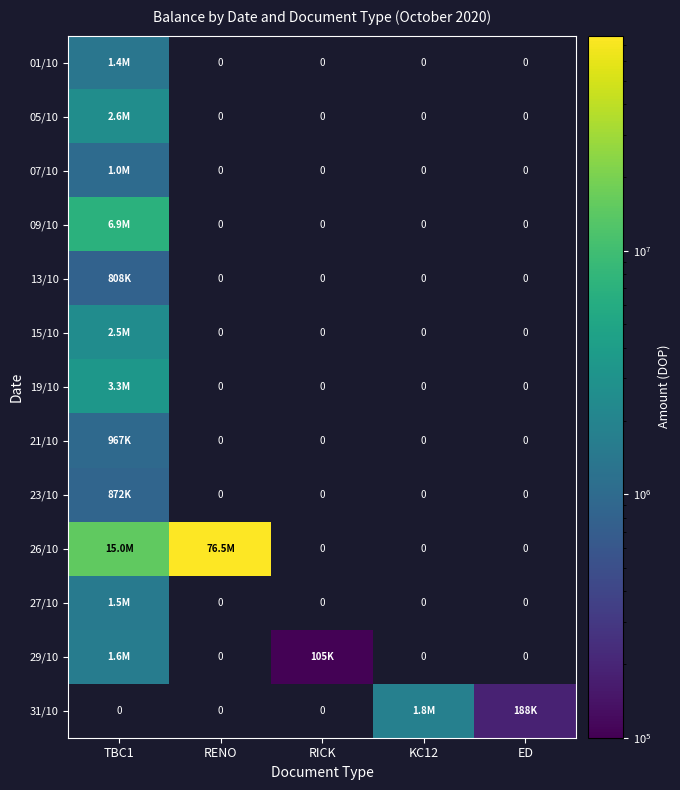

What is the highest value of the 15/10 series?

2540043.1